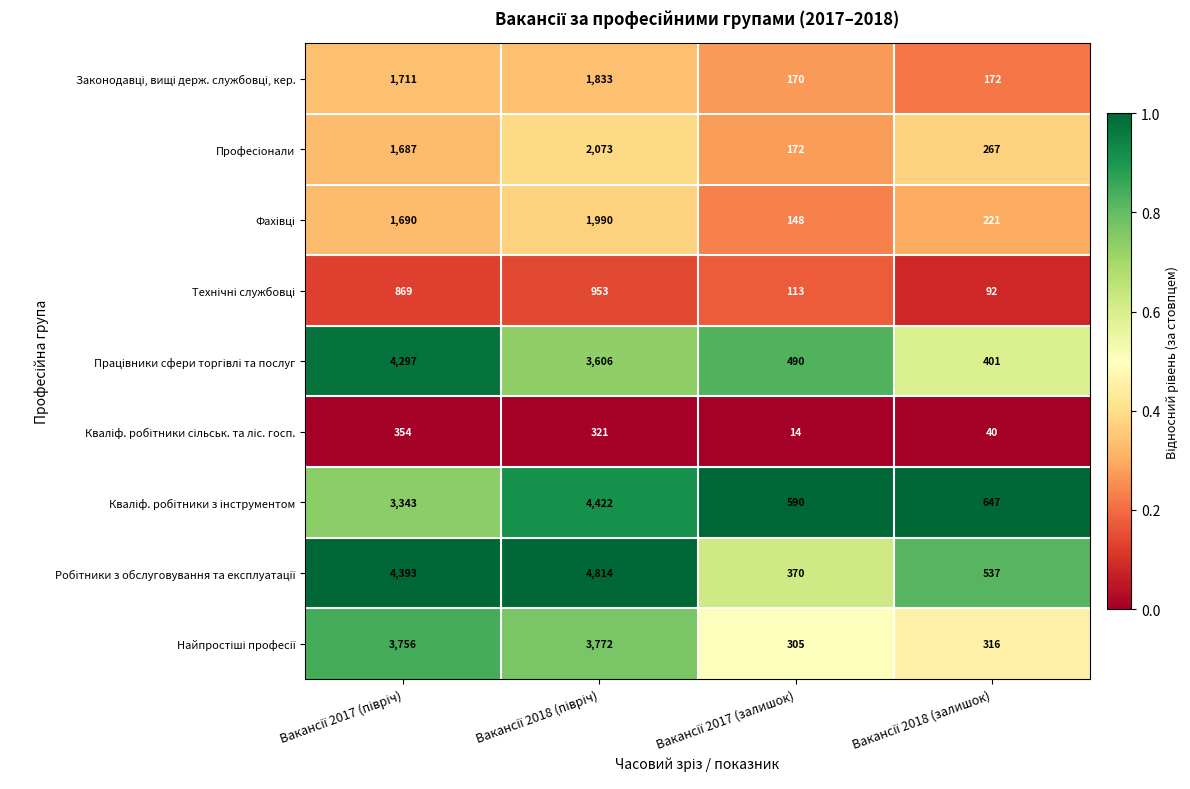

What is the smallest value displayed?

14